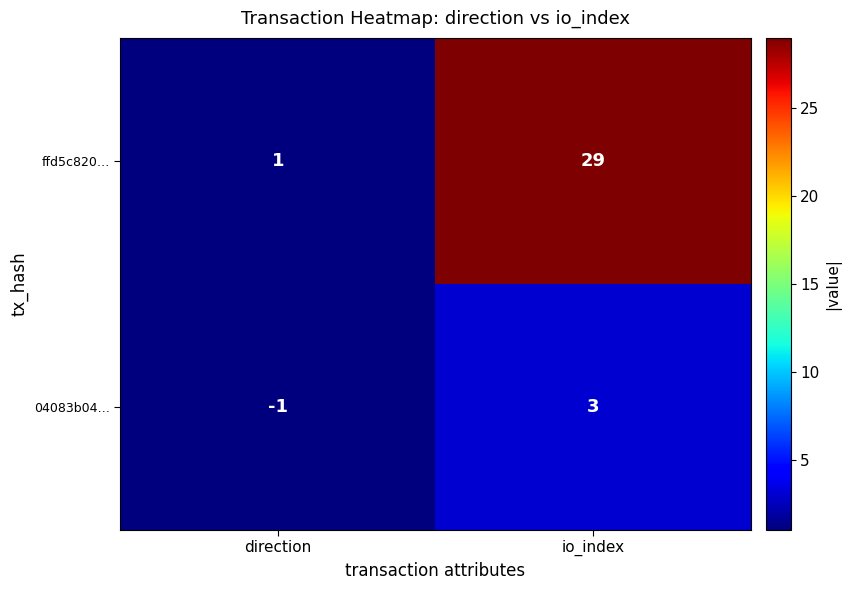

List the series in order of their overall mean, highest first.

ffd5c820…, 04083b04…